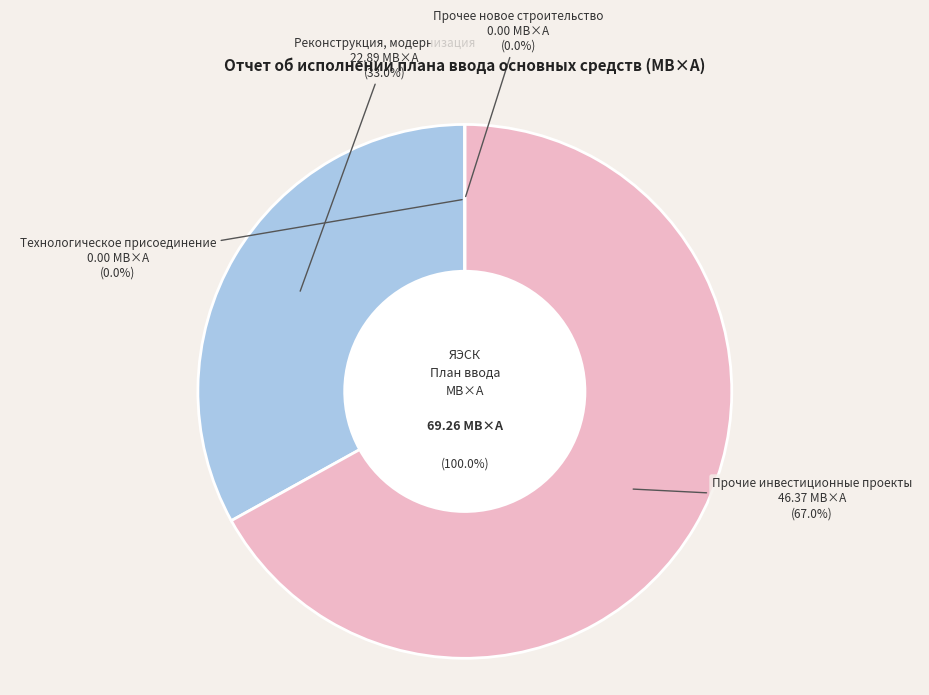

To the nearest percent, what is the difference between the Прочие инвестиционные проекты and Прочее новое строительство slice percentages?

67%